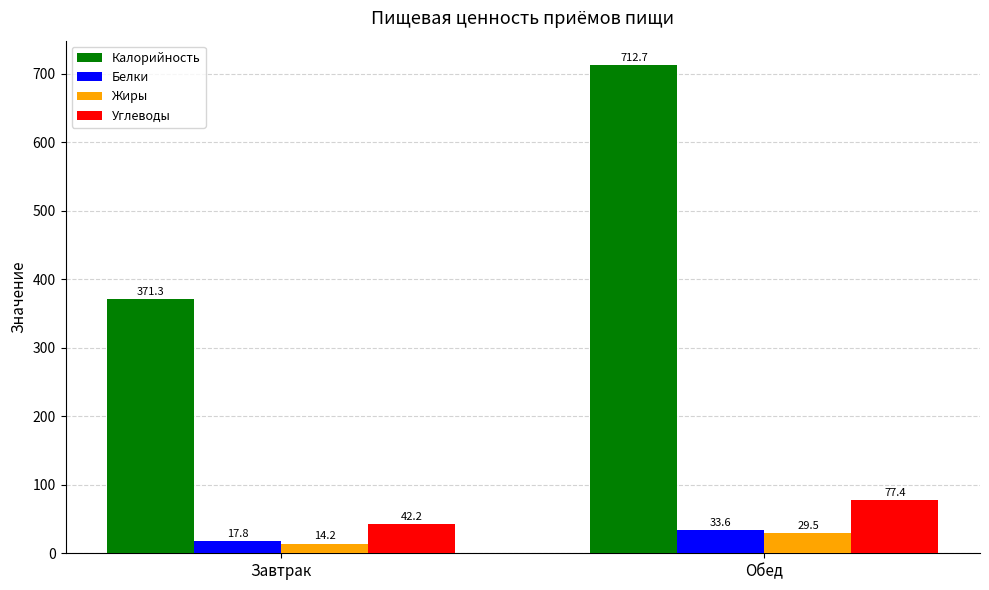

How many values in the Калорийность series exceed 712?

1